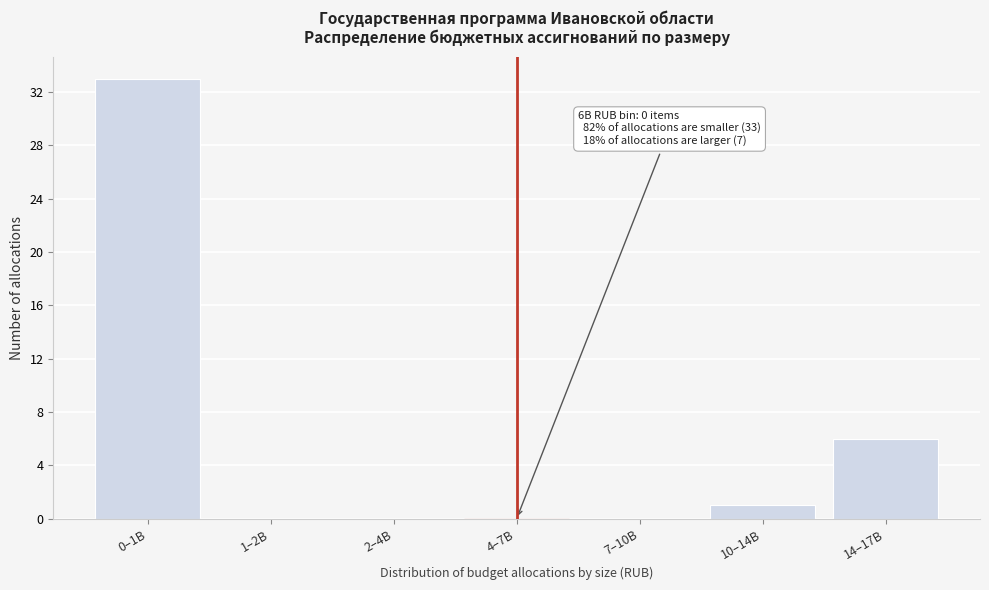

Reading left to right, transcribe all the data shown in this chart.

0–1B=33	1–2B=0	2–4B=0	4–7B=0	7–10B=0	10–14B=1	14–17B=6